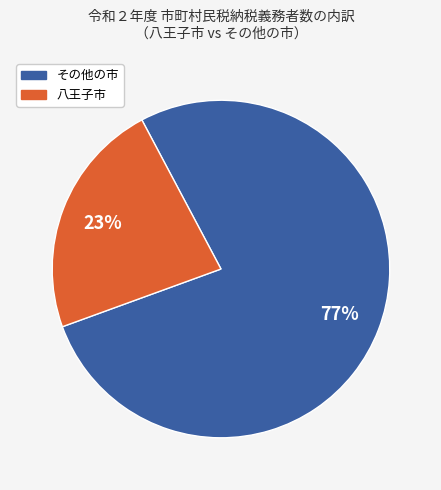

How many segments does this pie chart have?

2